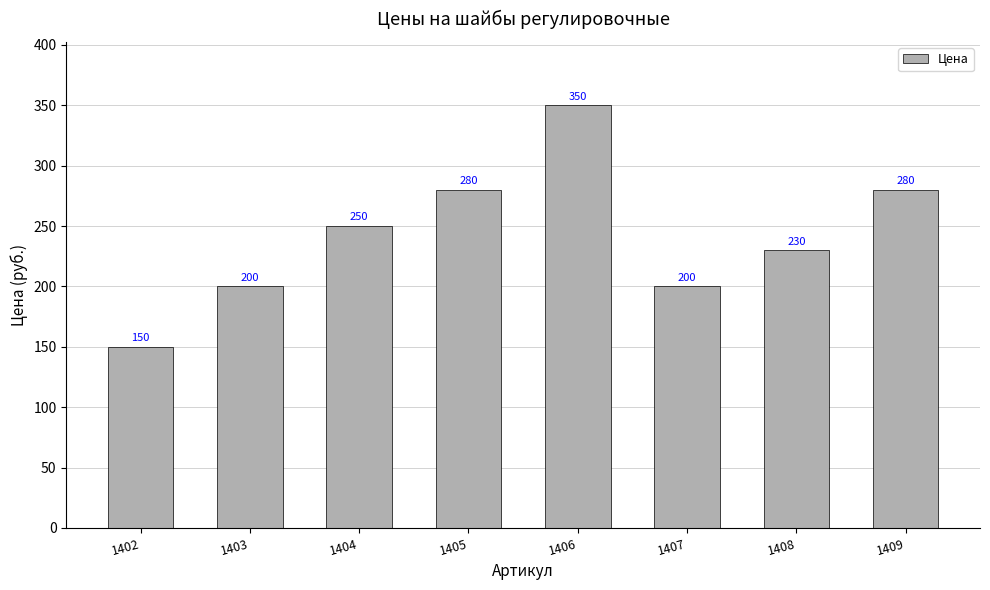

Which category has the highest value across all series?

1406